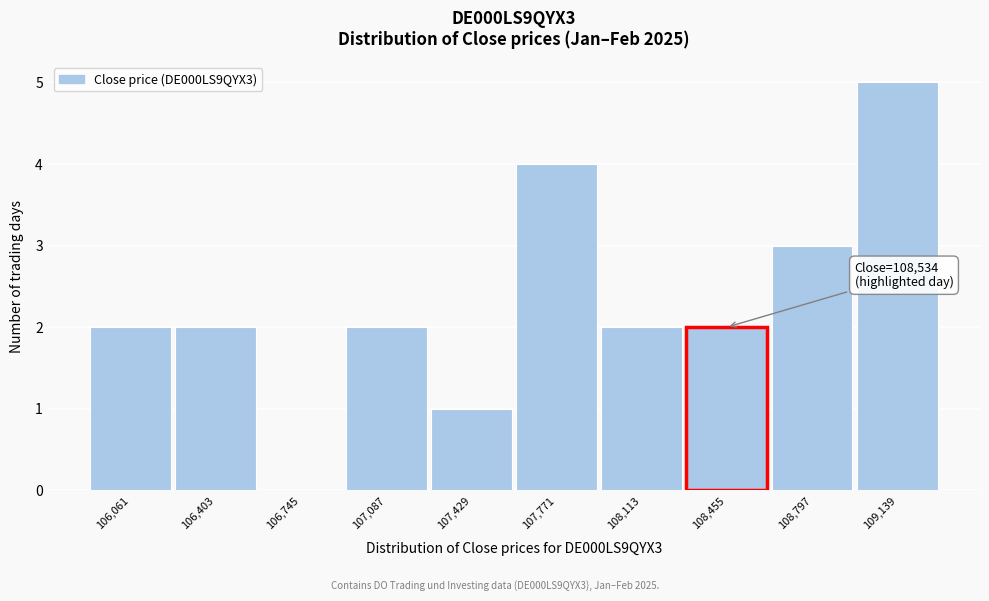

Reading right to left, what are all the values shown in this chart?

109,139=5	108,797=3	108,455=2	108,113=2	107,771=4	107,429=1	107,087=2	106,745=0	106,403=2	106,061=2